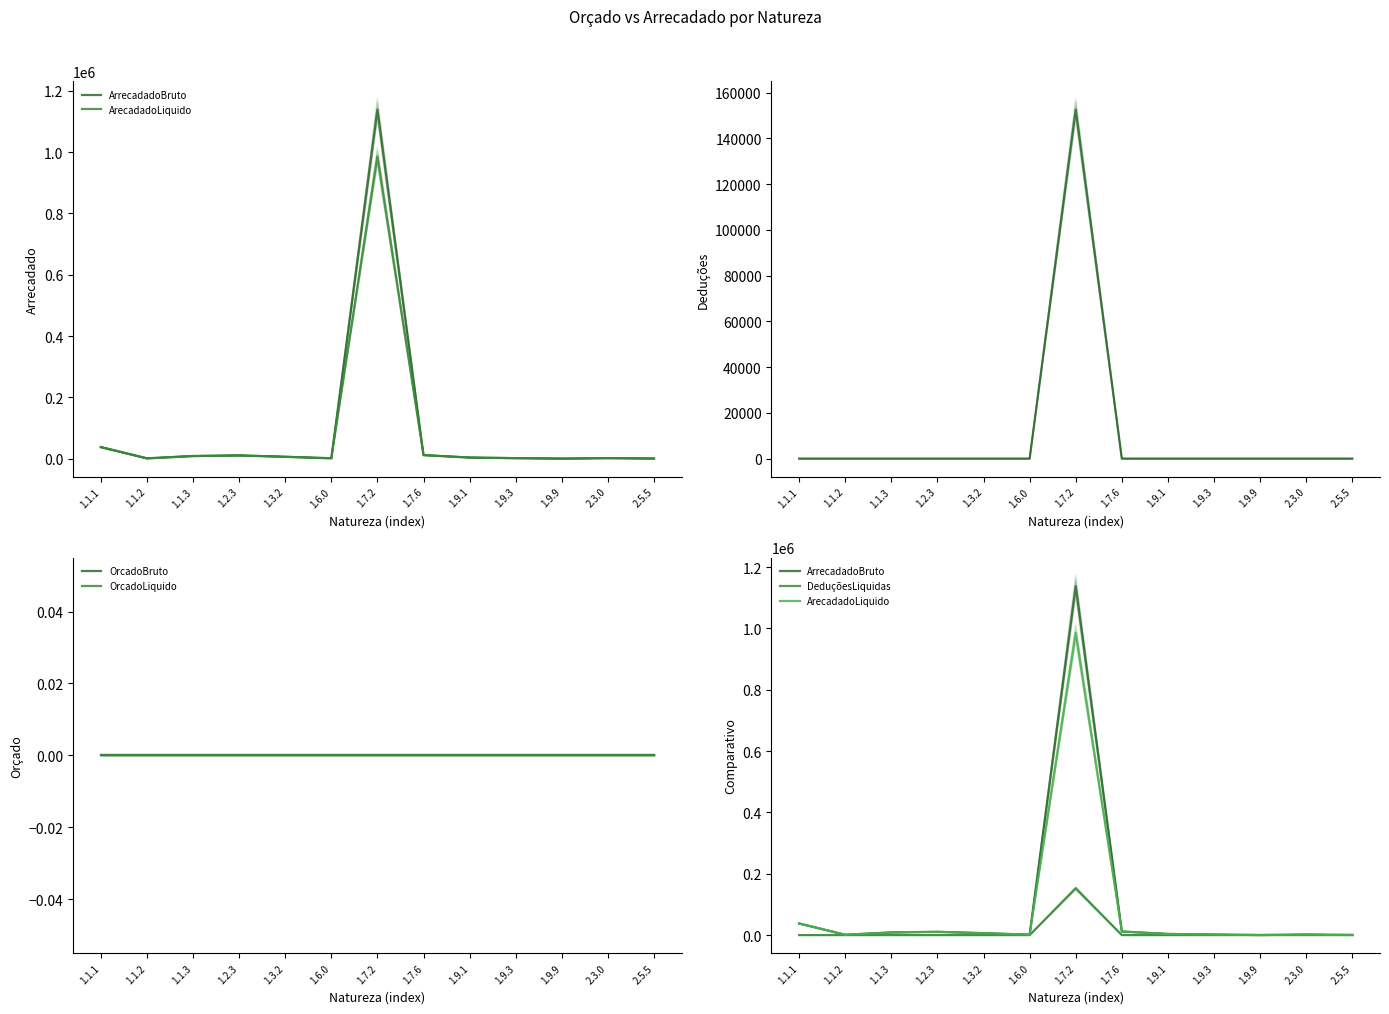

True or false: OrcadoLiquido and ArecadadoLiquido intersect in this chart.

False